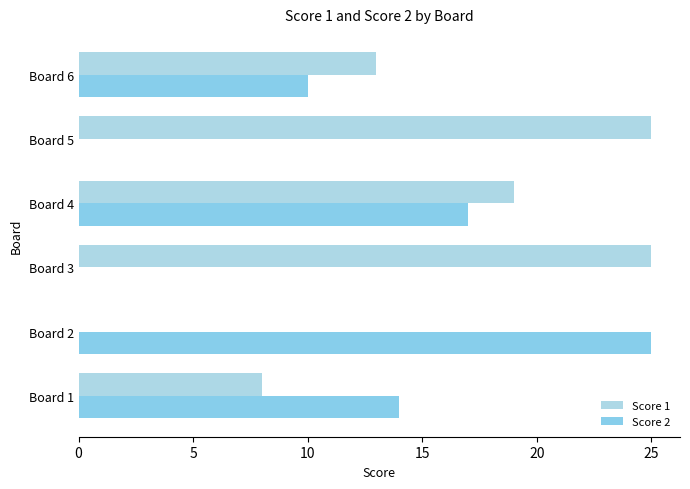

Count the number of data series in this chart.

2